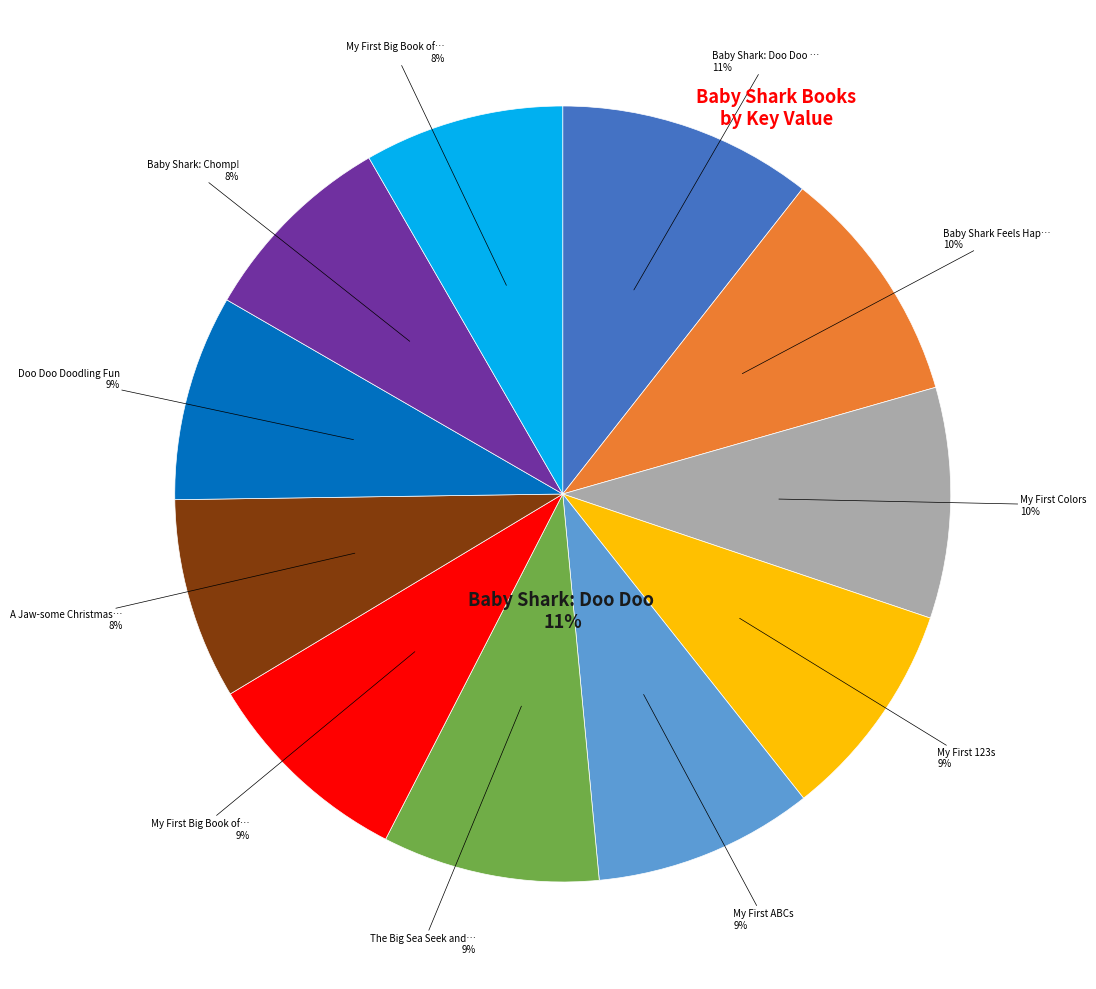

The Doo Doo Doodling Fun slice represents 1% of the pie. True or false?

False